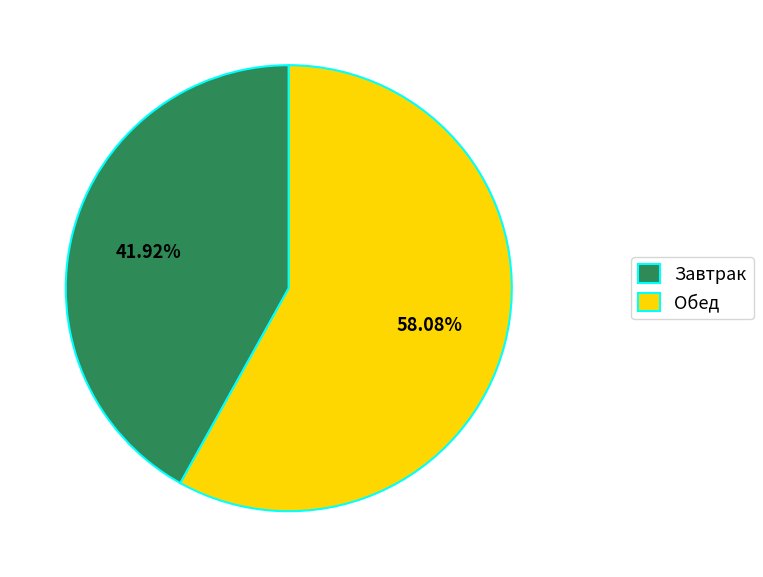

Is there a majority slice in this chart?

Yes